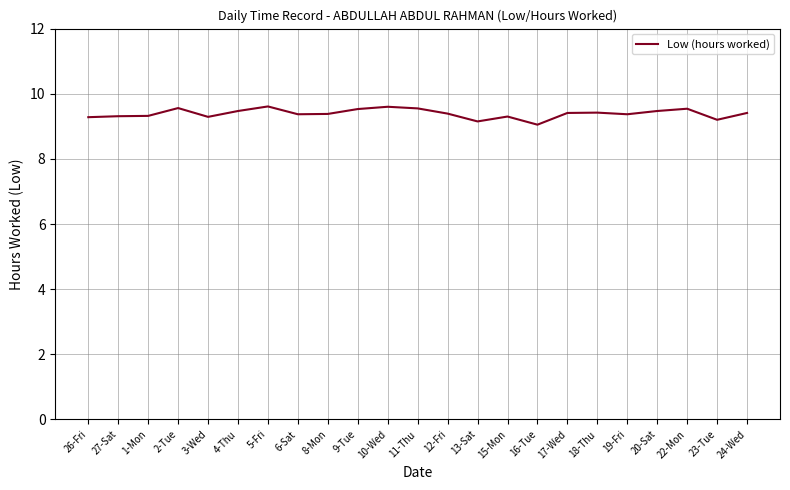

What position from the left is 11-Thu?

12